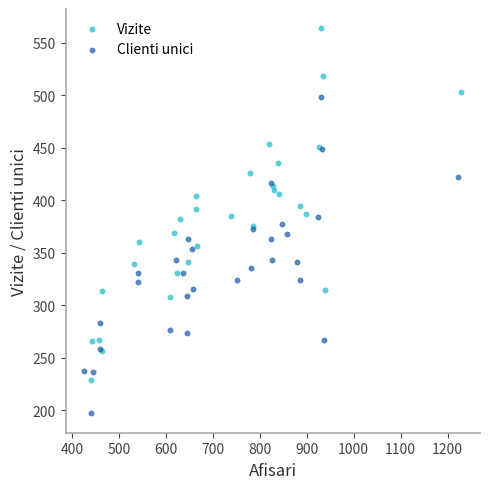

Which series has the largest Y range (max minus min)?

Vizite